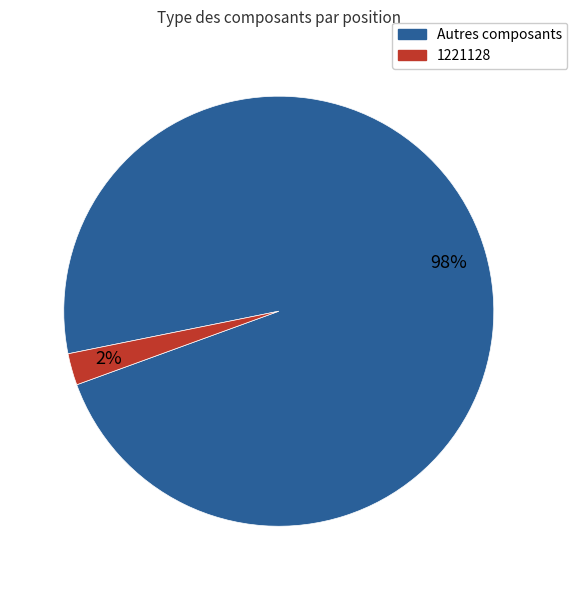

How many slices are in this pie chart?

2